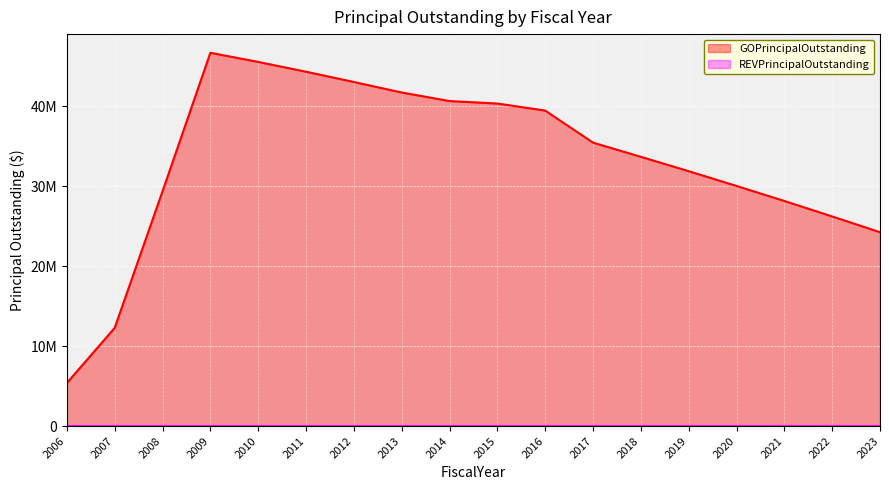

Does the chart display data point markers on the line(s)?

No